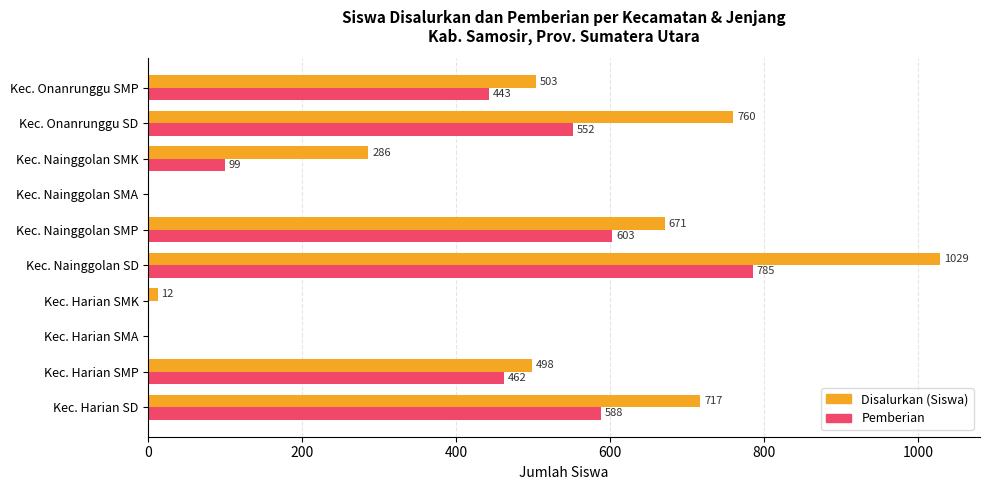

The value of Disalurkan (Siswa) at Kec. Harian SD is 314. True or false?

False